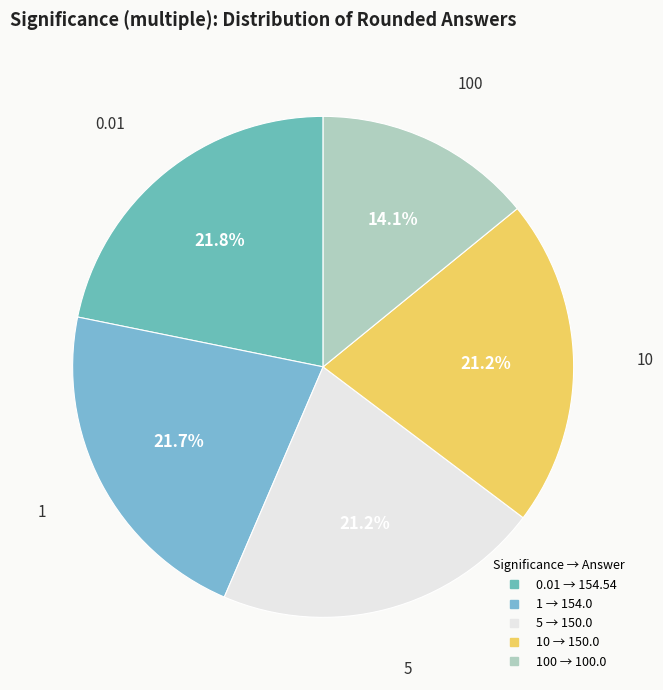

Does any single category account for the majority?

No